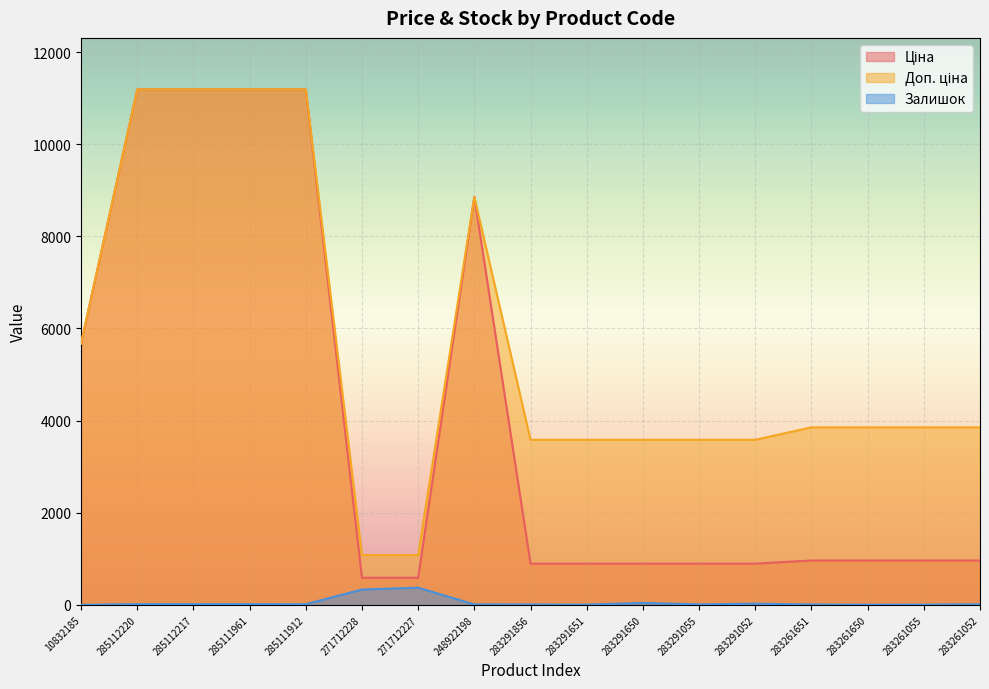

The Ціна series shows 1213.1 at 283291650. True or false?

False